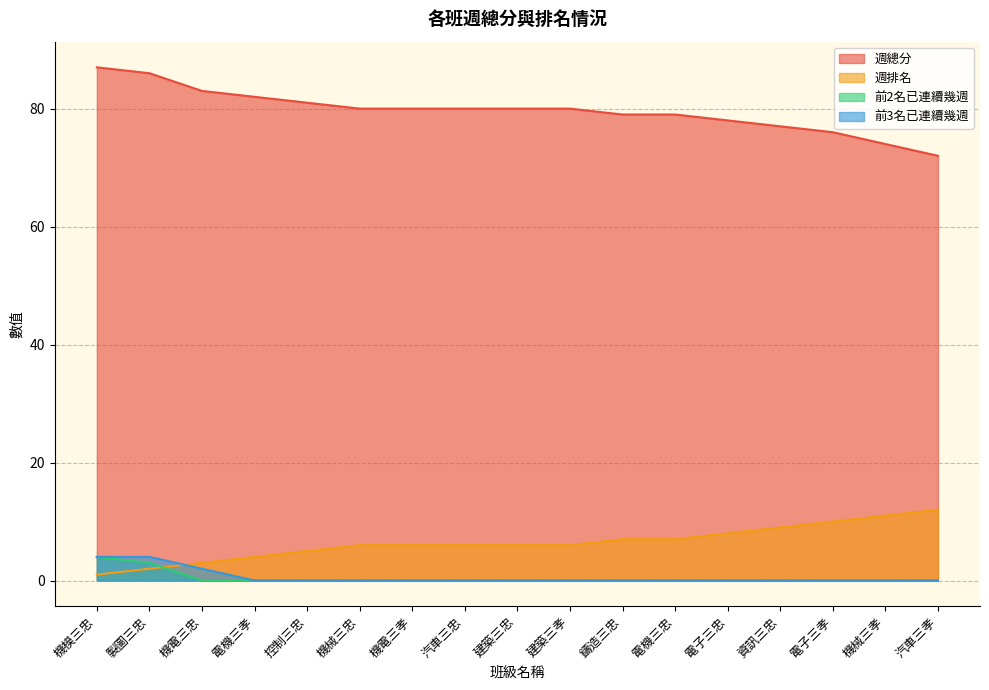

Which series has the largest range (max minus min)?

週總分